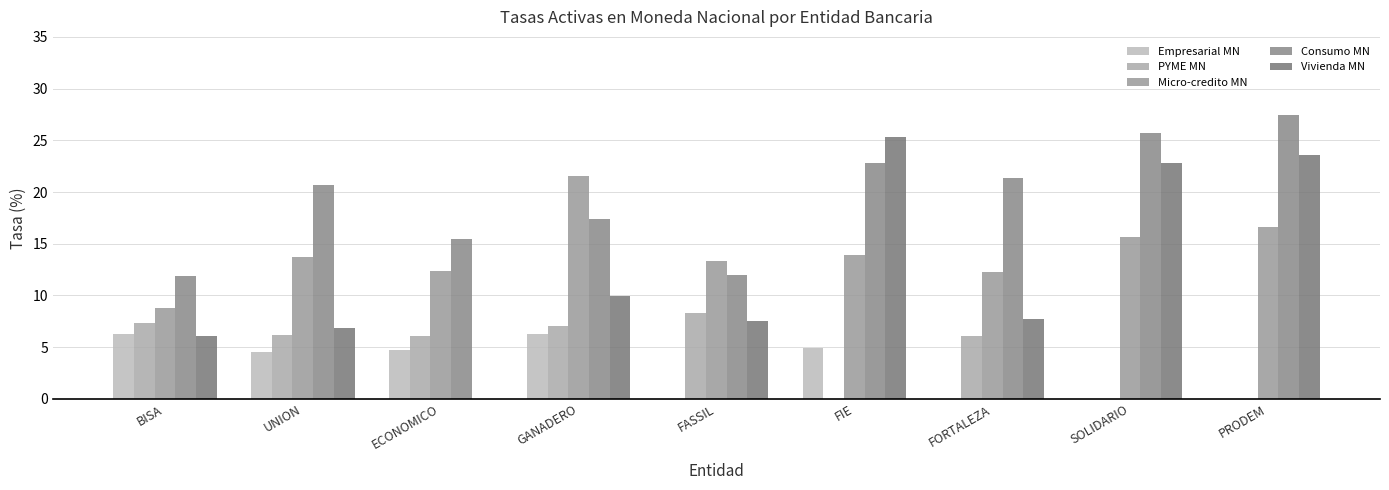

What is the maximum value for Empresarial MN?

6.3